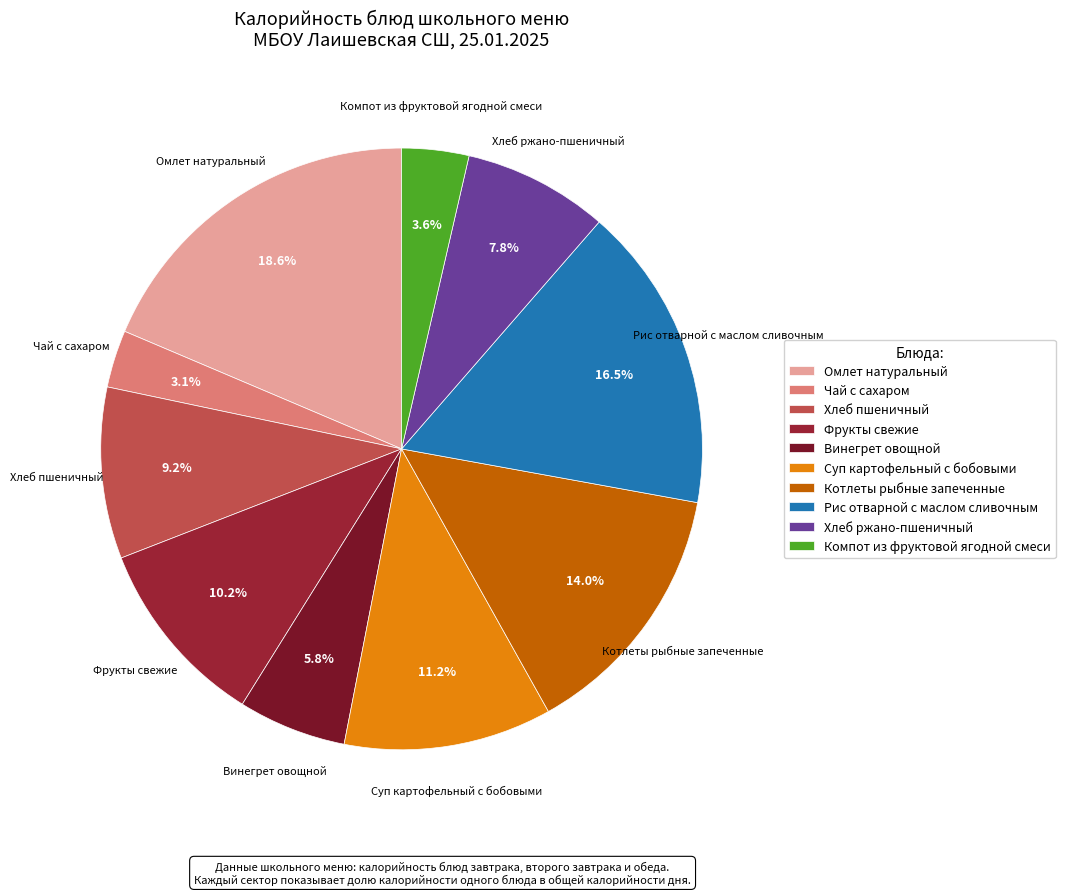

True or false: Котлеты рыбные запеченные accounts for 14% of the total.

True